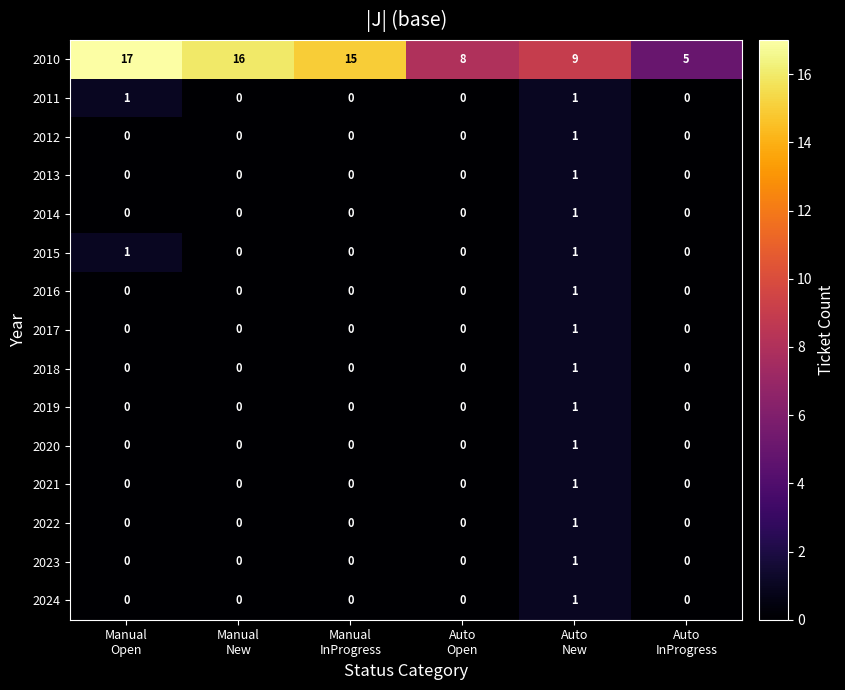

What is the maximum value shown in the chart?

17